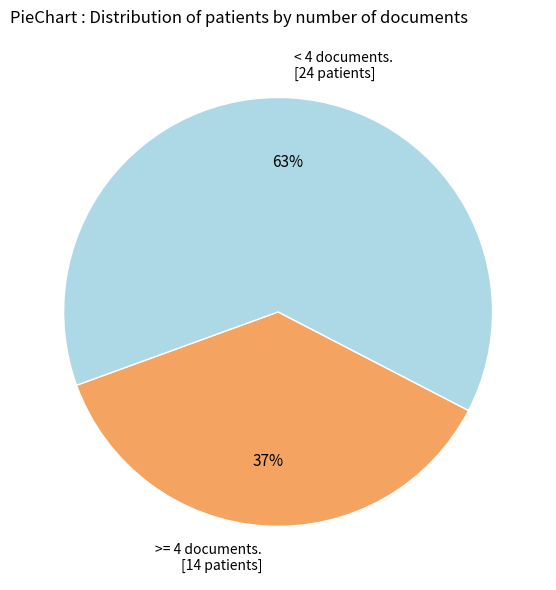

Which category has the biggest portion of the pie?

< 4 documents. [24 patients]